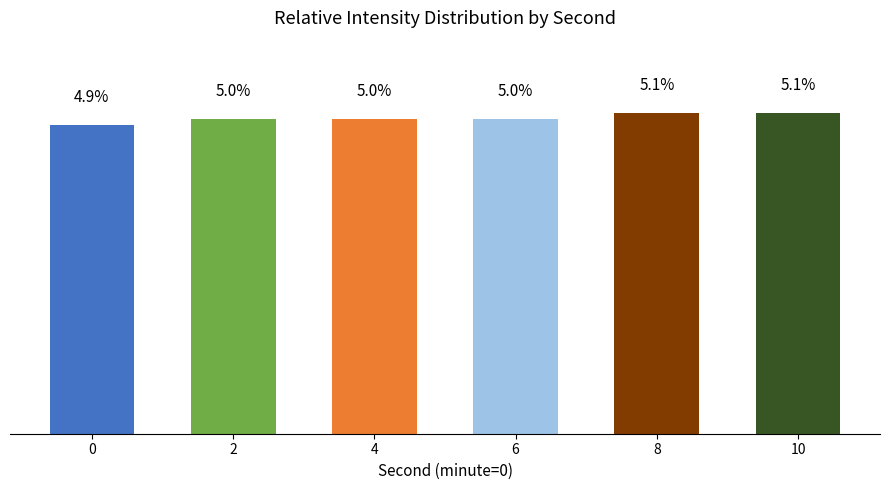

Is it true that the value at 10 is 5.1?

True